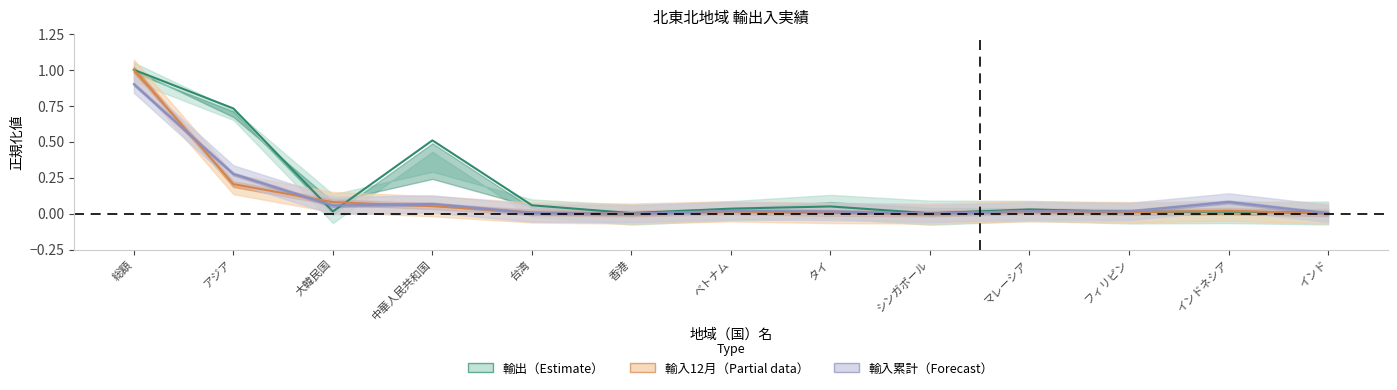

How many positive values does the 輸入12月 series have?

12